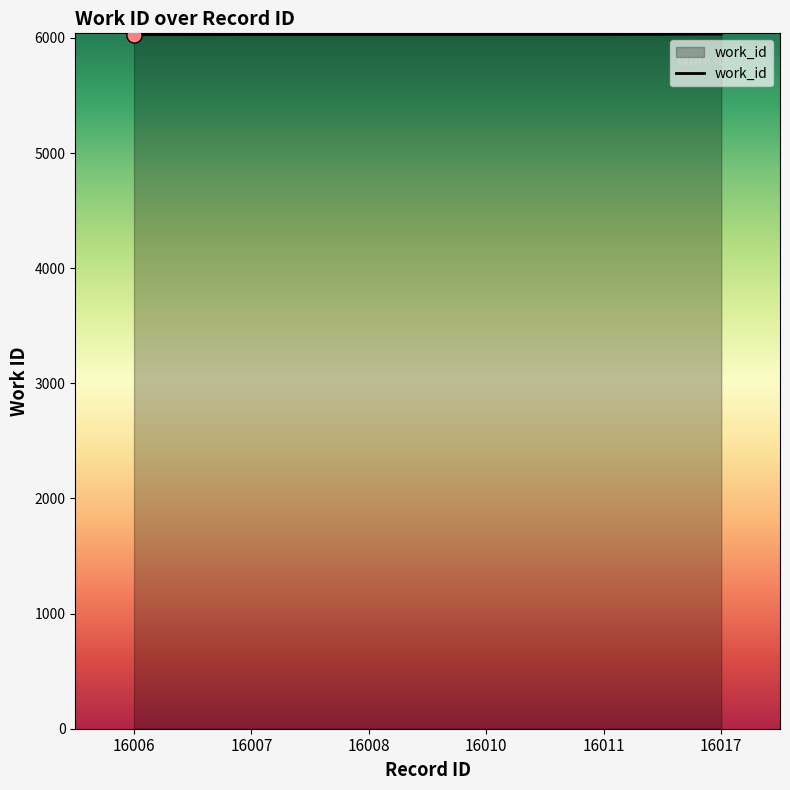

What is the ratio of the value at 16007 to the value at 16017?

1.0